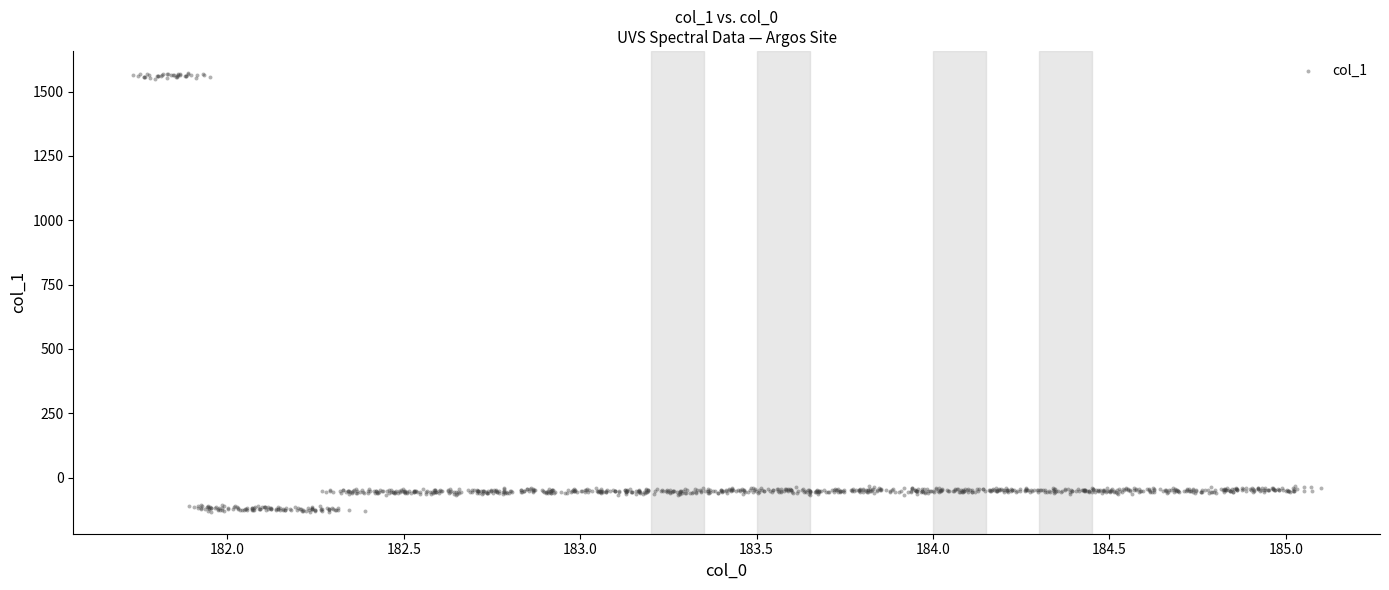

What is the range of X values (max minus min)?

3.4